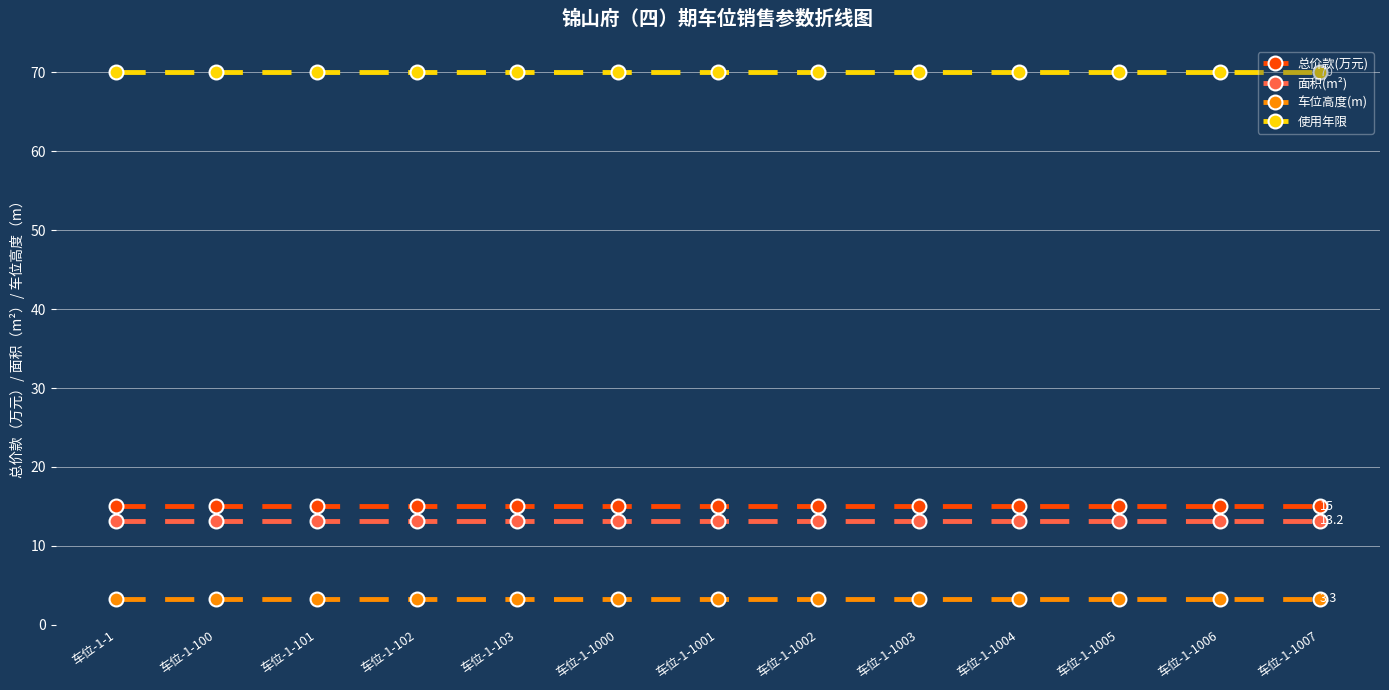

What is the minimum value for 总价款(万元)?

15.0